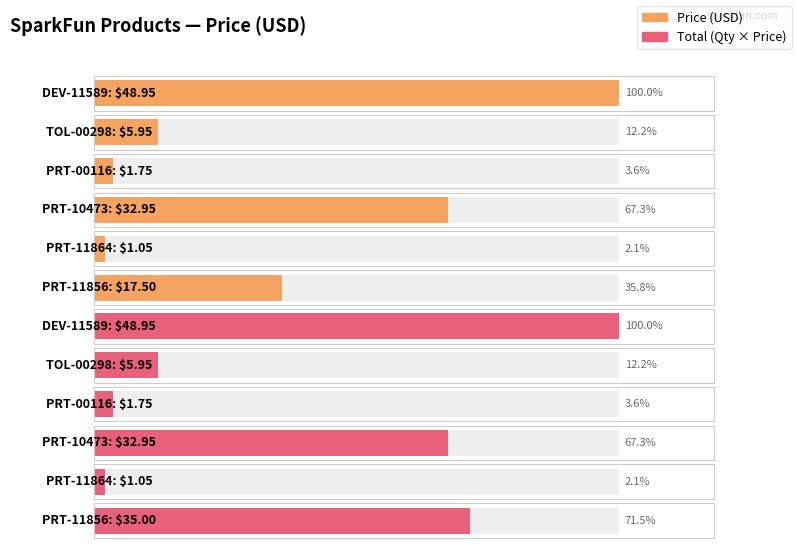

Count the number of values greater than 17.

3